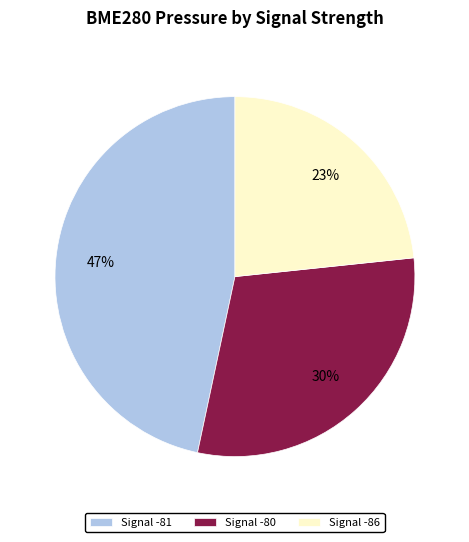

What is the ratio of the value at Signal -86 to the value at Signal -80?

0.8